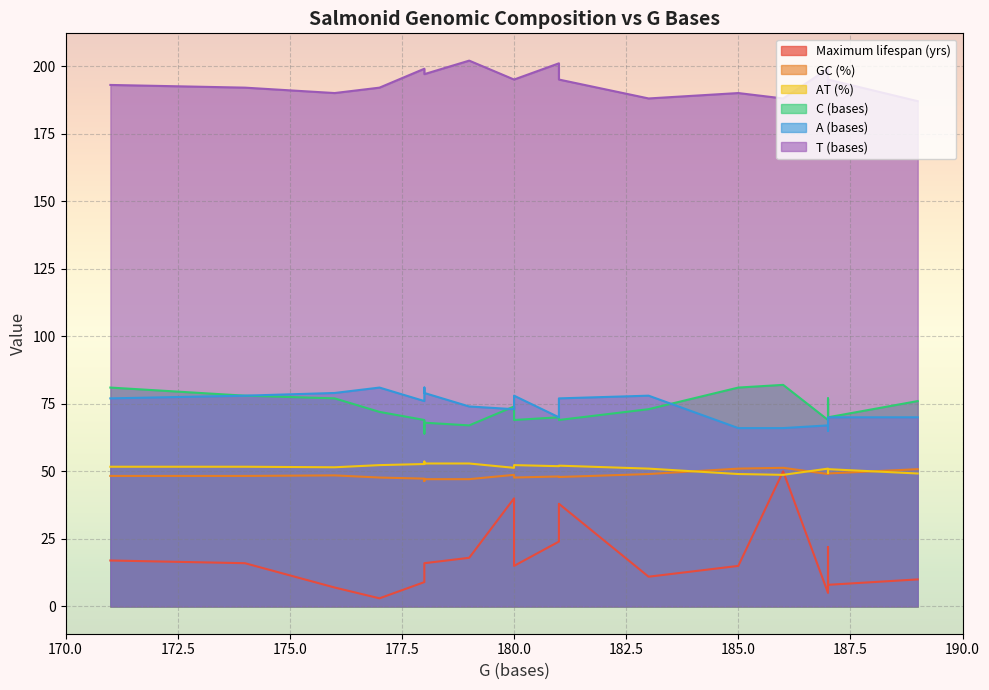

Is the value of AT (%) at Salmo salar greater than the value of Maximum lifespan (yrs) at Salvelinus fontinalis?

Yes